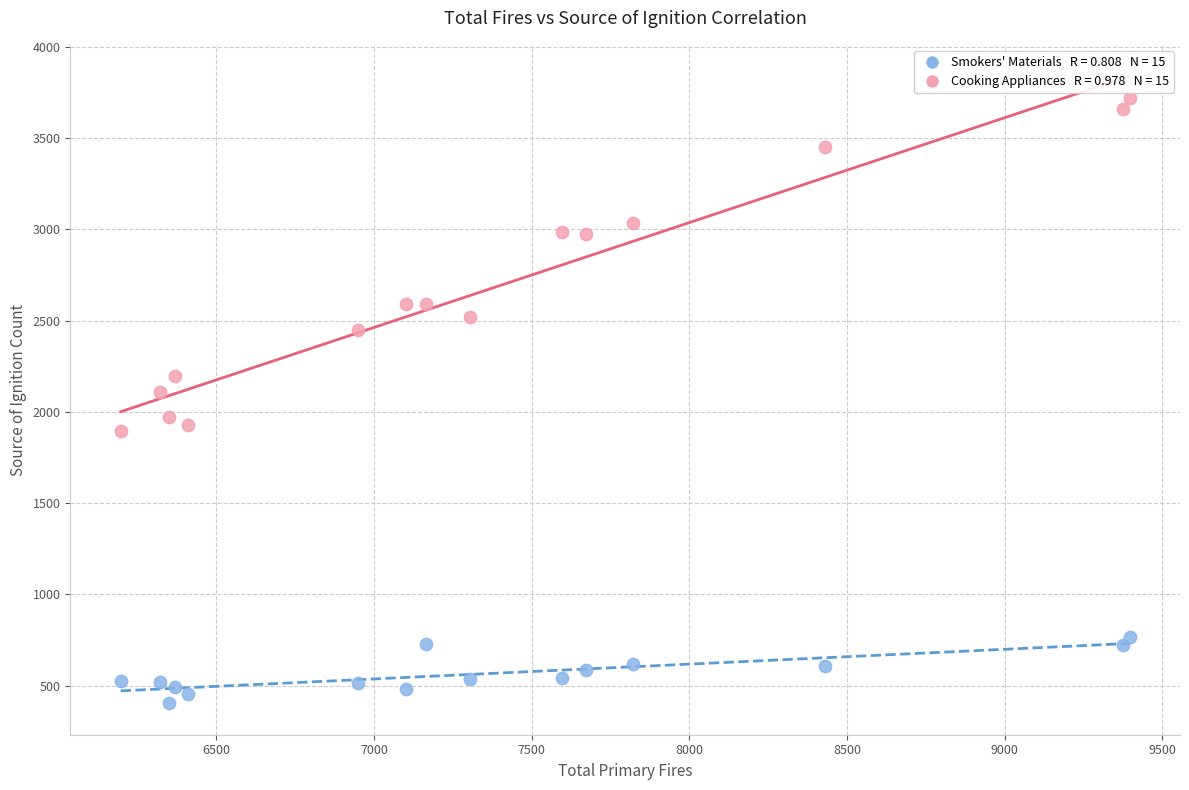

Across all series, what Y value is closest to 2061?

2109